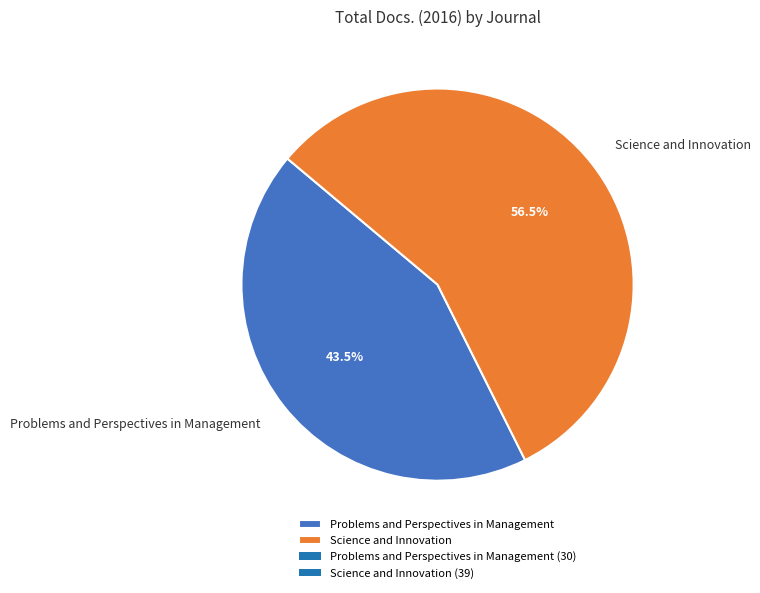

Which category has the smallest portion of the pie?

Problems and Perspectives in Management